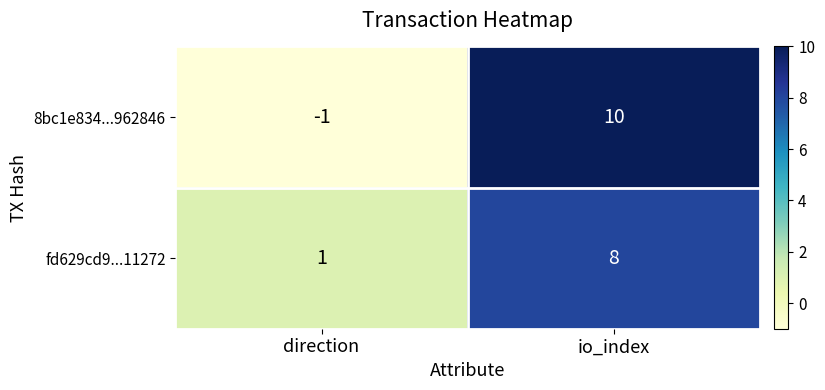

Reading right to left, what are all the values shown in this chart?

8bc1e834...962846: io_index=10	direction=-1
fd629cd9...11272: io_index=8	direction=1